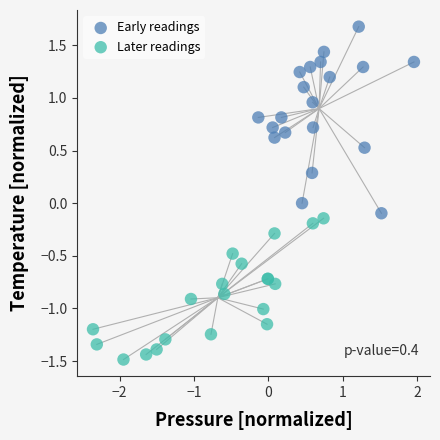

What are all the series names shown in the legend?

Early readings, Later readings